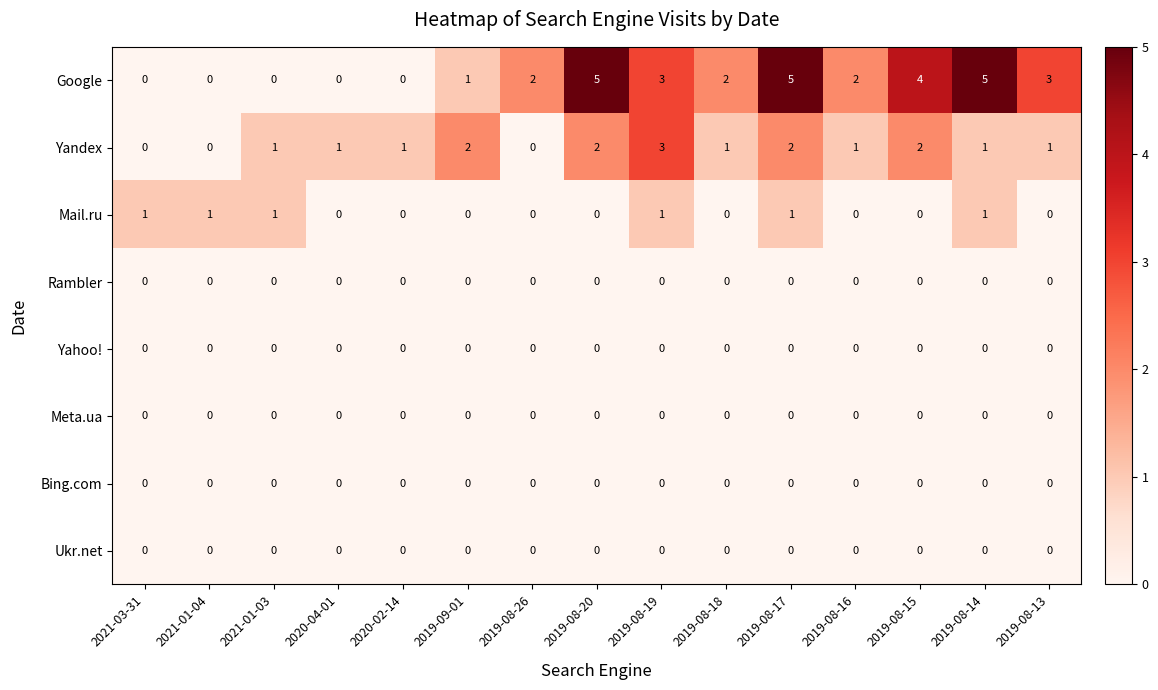

What is the highest value of the Google series?

5